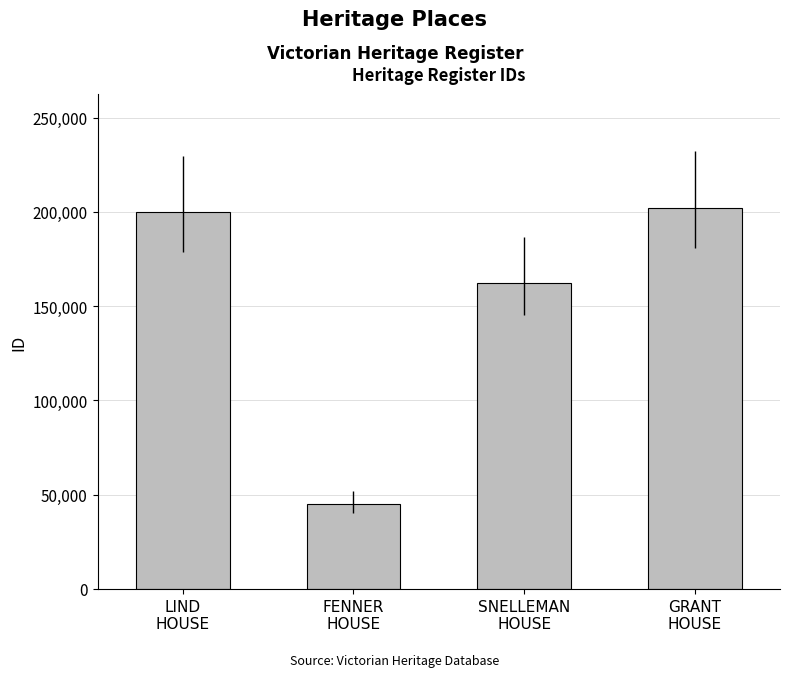

List the labels in order of value, largest first.

GRANT
HOUSE, LIND
HOUSE, SNELLEMAN
HOUSE, FENNER
HOUSE